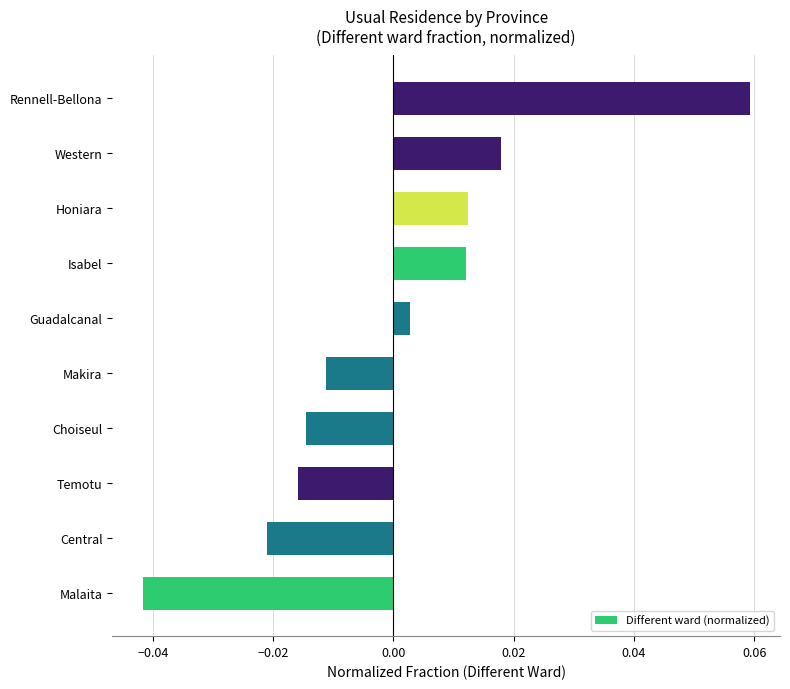

Which category has the lowest value across all series?

Malaita